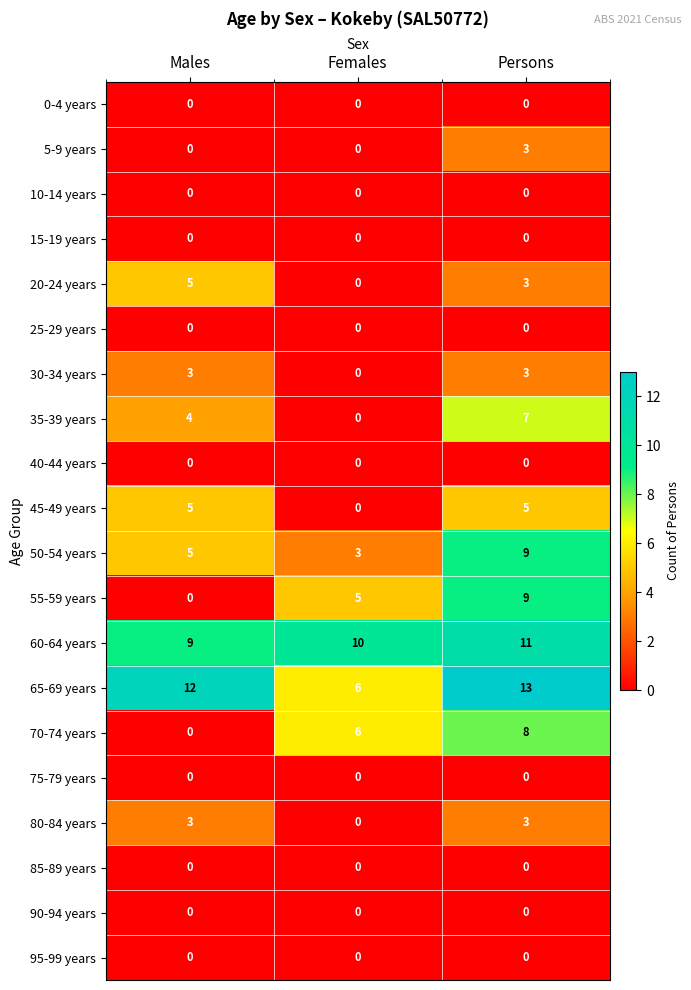

How many distinct data groups are displayed?

20